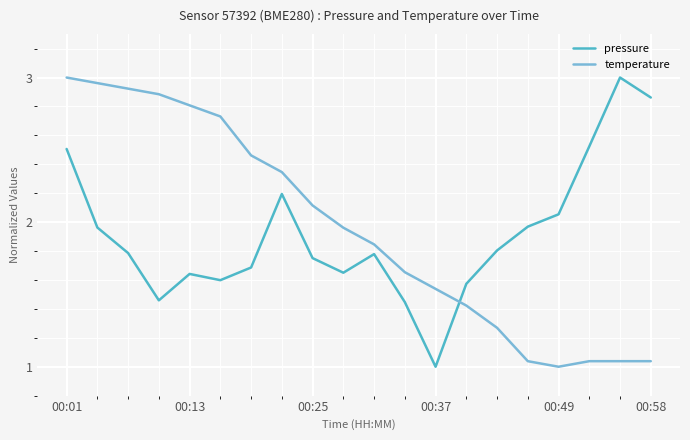

What are all the series names shown in the legend?

pressure, temperature